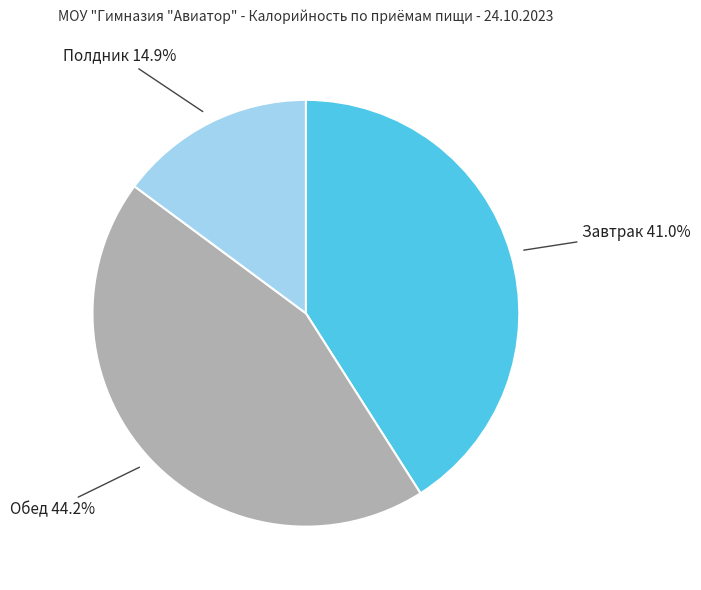

Is there any slice that represents more than half of the pie?

No